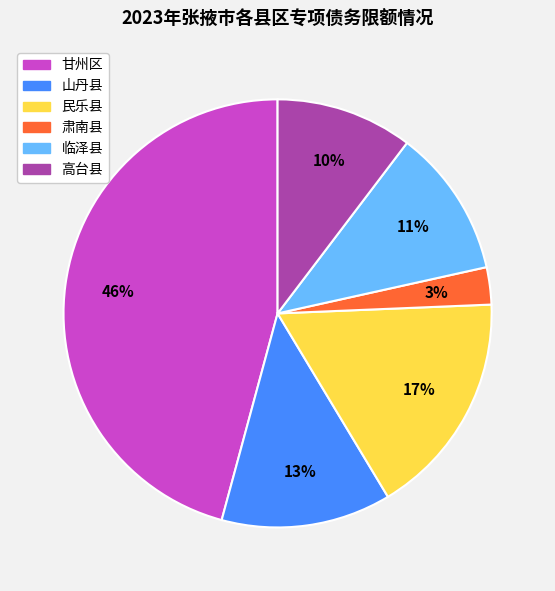

Is it true that 临泽县 is 18% of the pie?

False